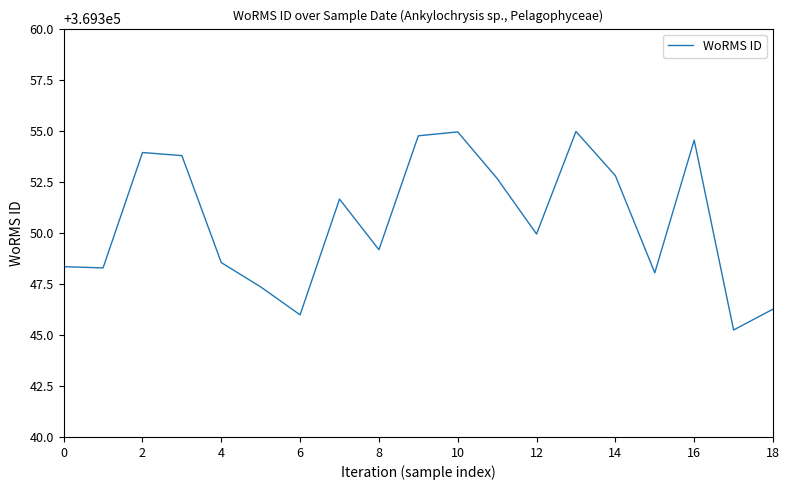

How many series are shown in this chart?

1